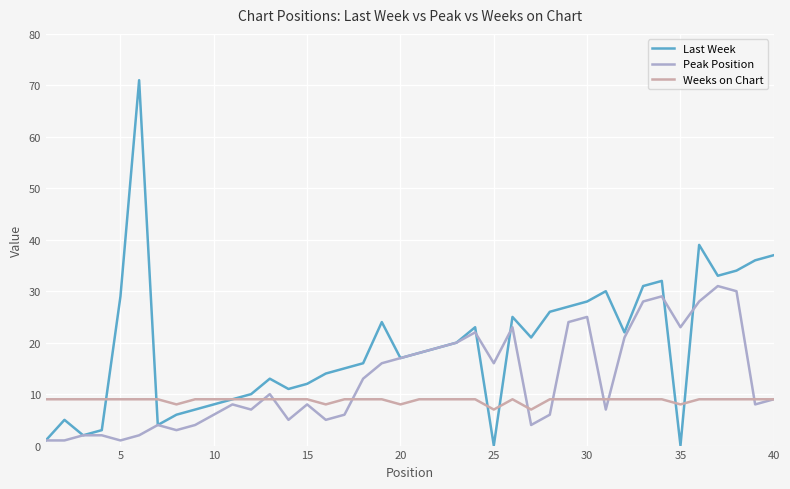

List the series in order of their overall mean, highest first.

Last Week, Peak Position, Weeks on Chart